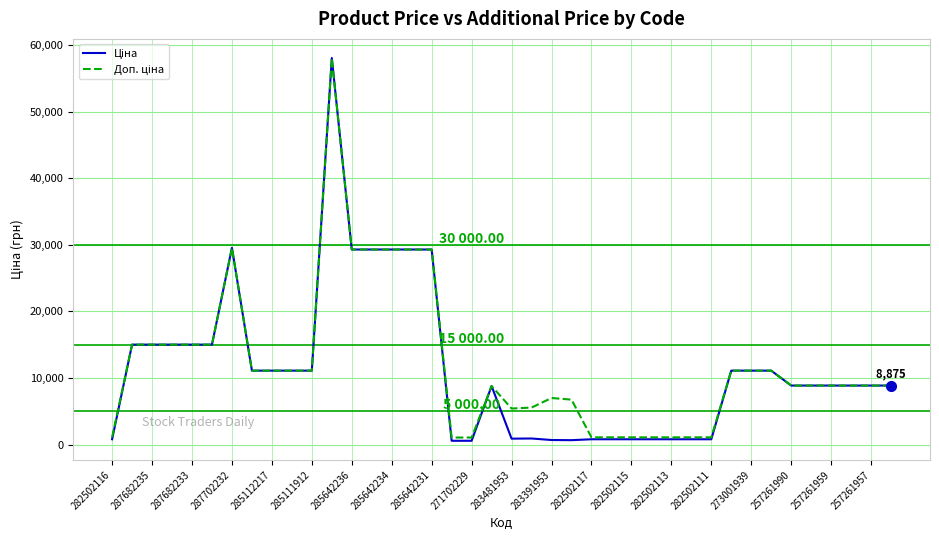

What is the greatest value displayed?

58037.0